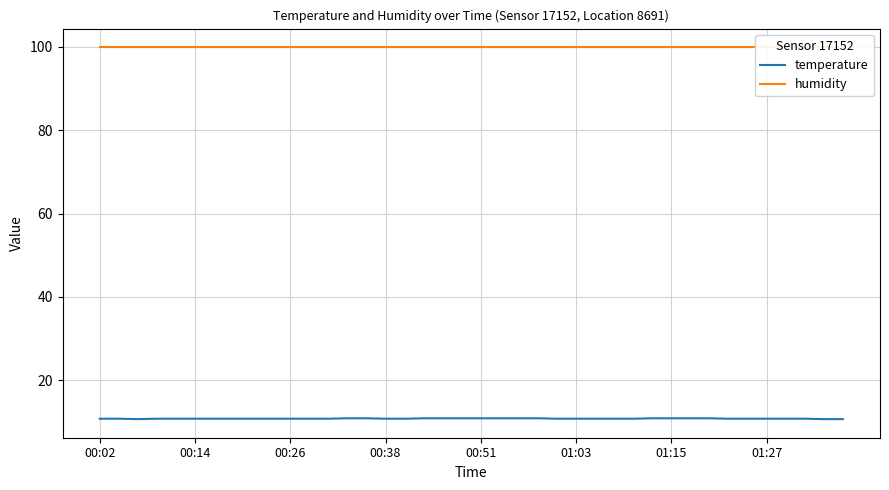

Is it true that humidity equals 39.8 at 24?

False